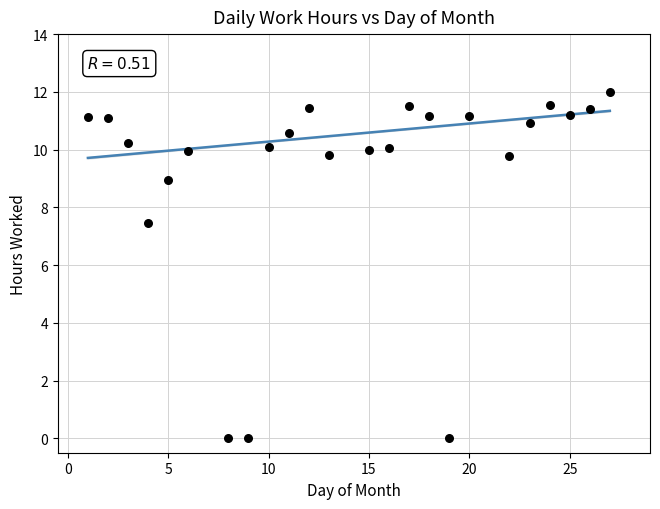

What Y value in the scatter plot is closest to 6?

7.5